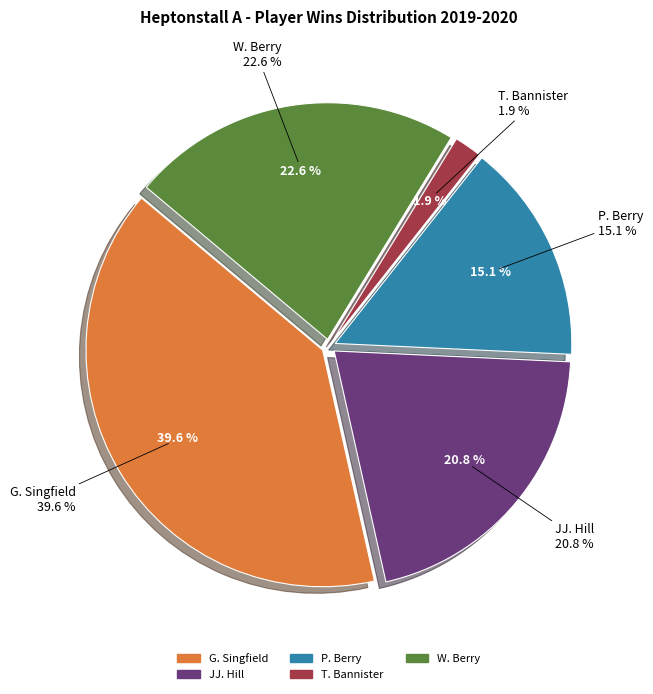

Count the number of slices in the pie.

5